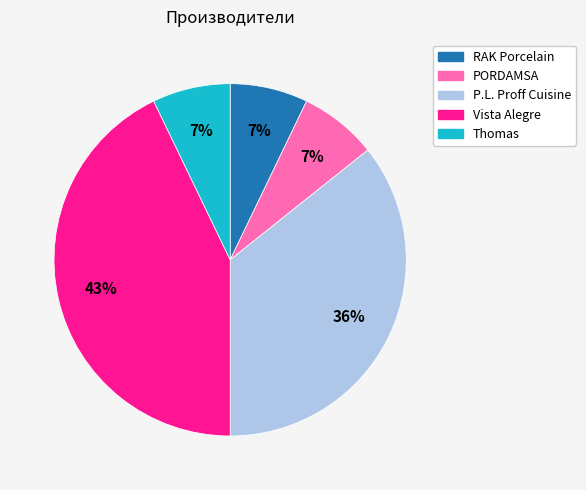

Approximately how many times larger is the value at Thomas compared to Vista Alegre?

0.2